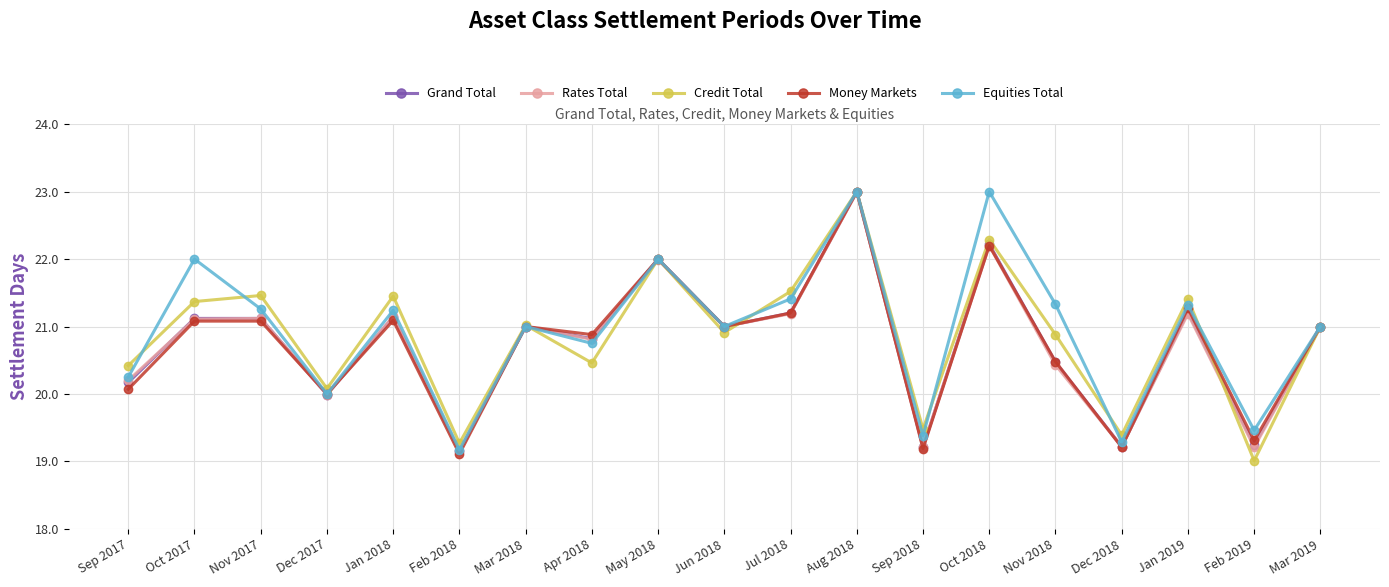

Between Nov 2017 and Aug 2018, which series saw the biggest shift?

Money Markets